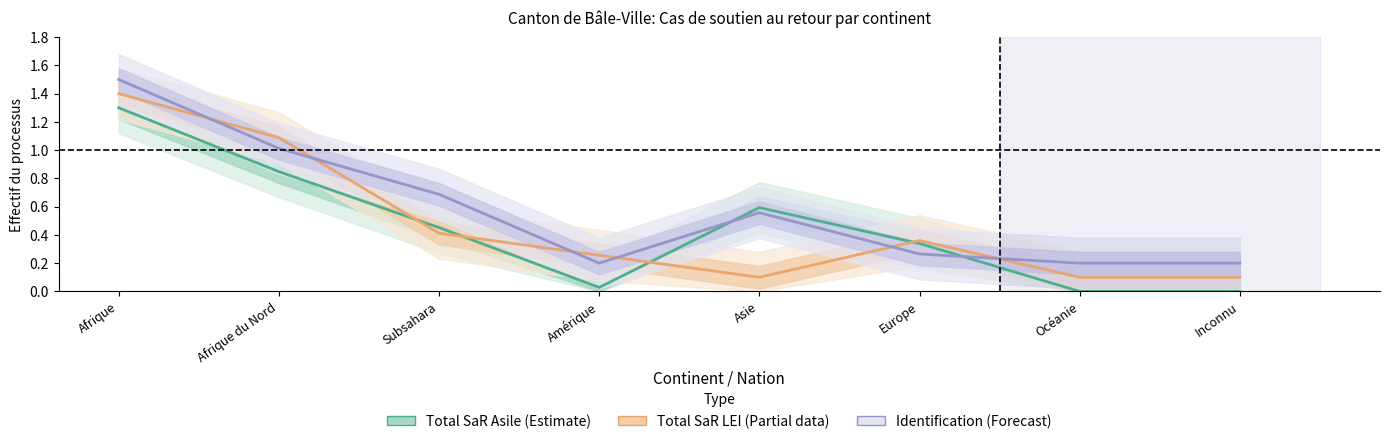

The Total SaR LEI series shows 0.2 at Inconnu. True or false?

False